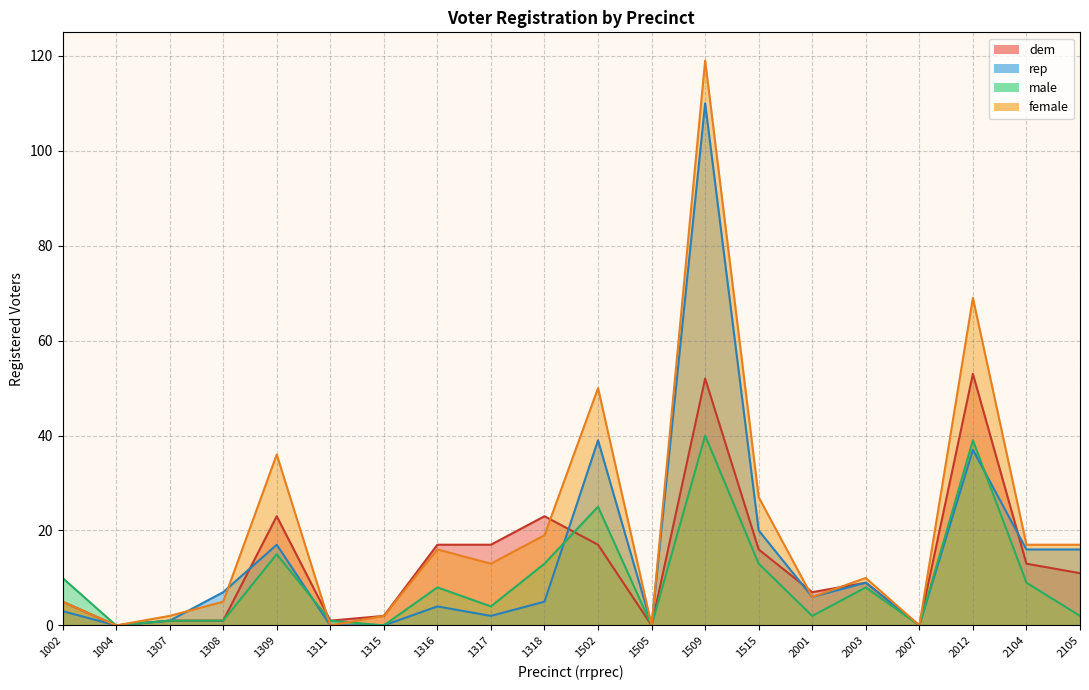

How many lines are shown in the chart?

4